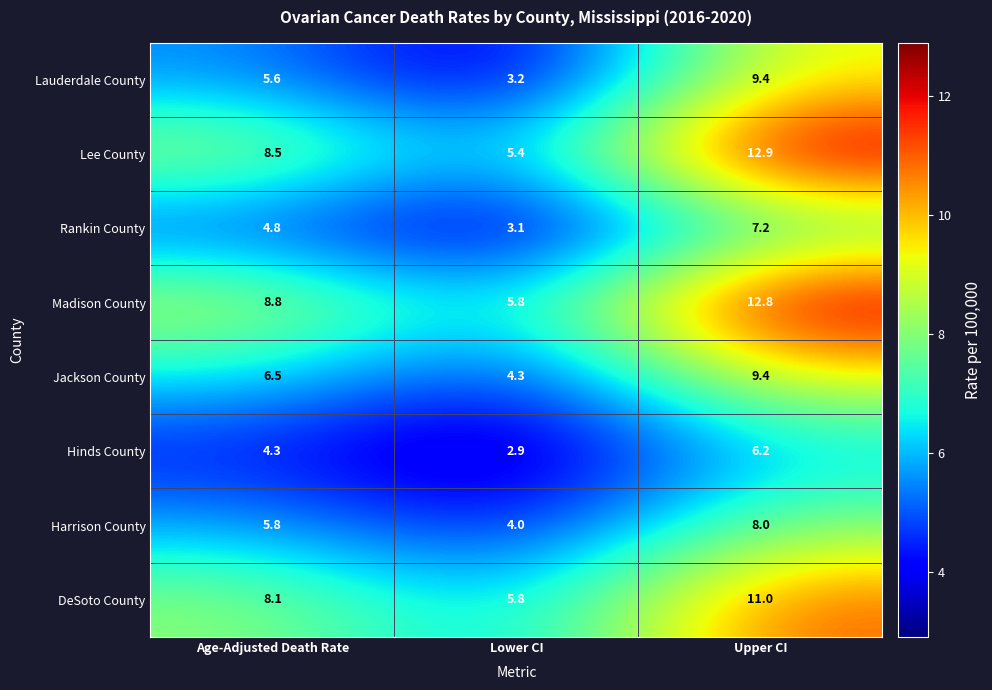

How many series are shown in this chart?

8